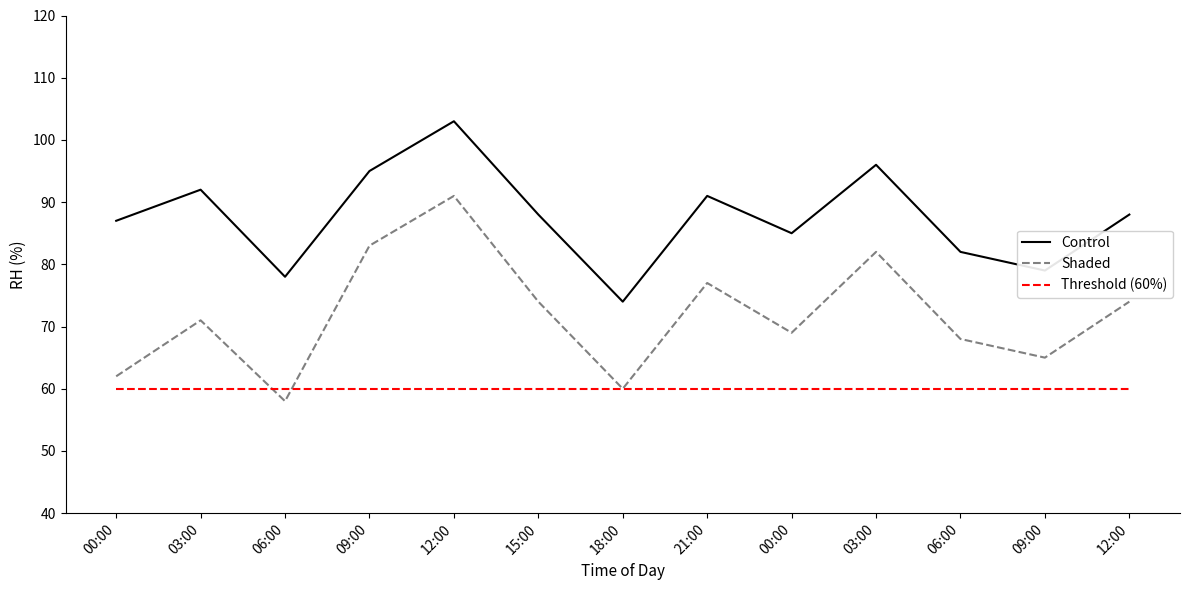

Between 21:00 and 06:00, which is larger?

21:00